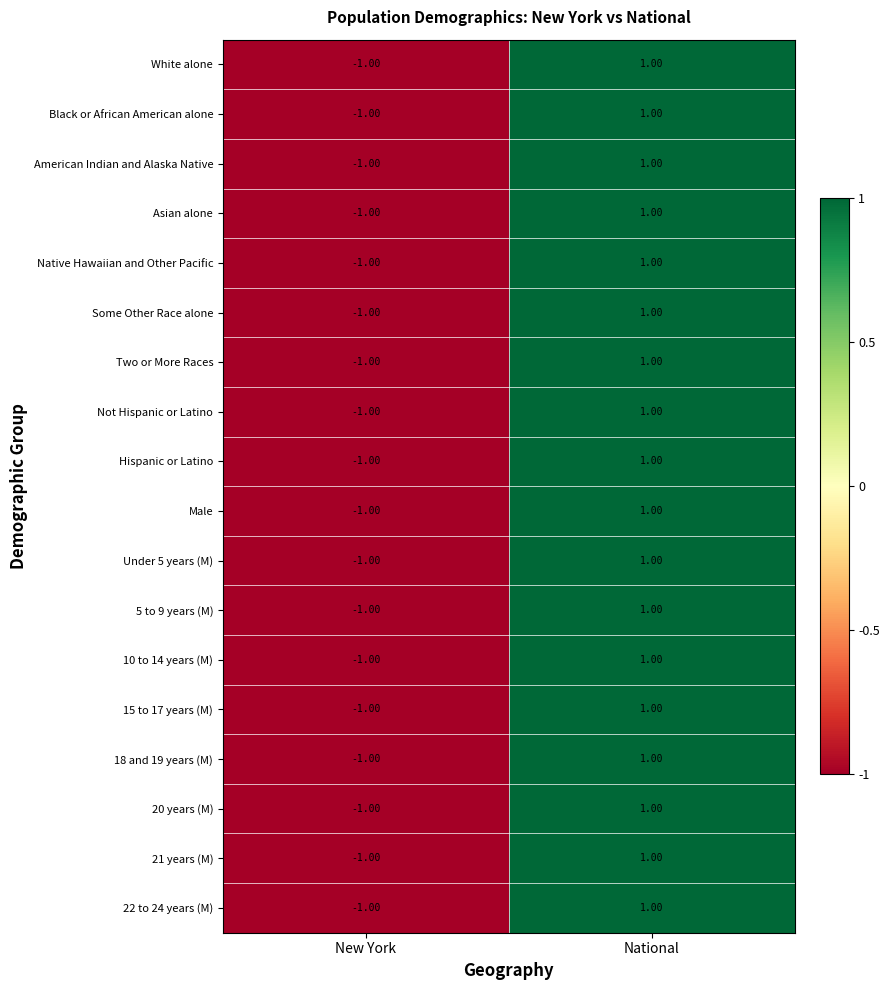

What is the total value across all series at National?

18